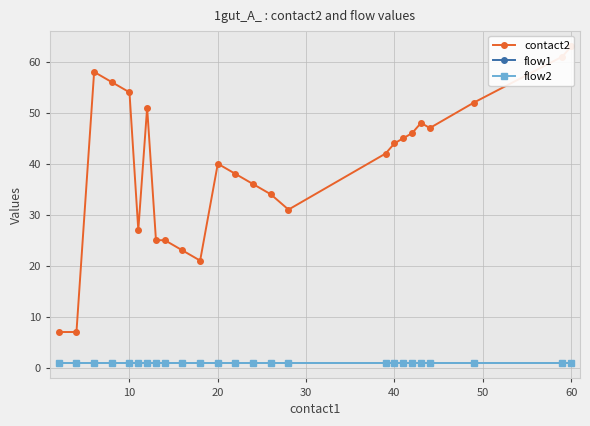

What is the value of the contact2 point at the 5th from the left?

54